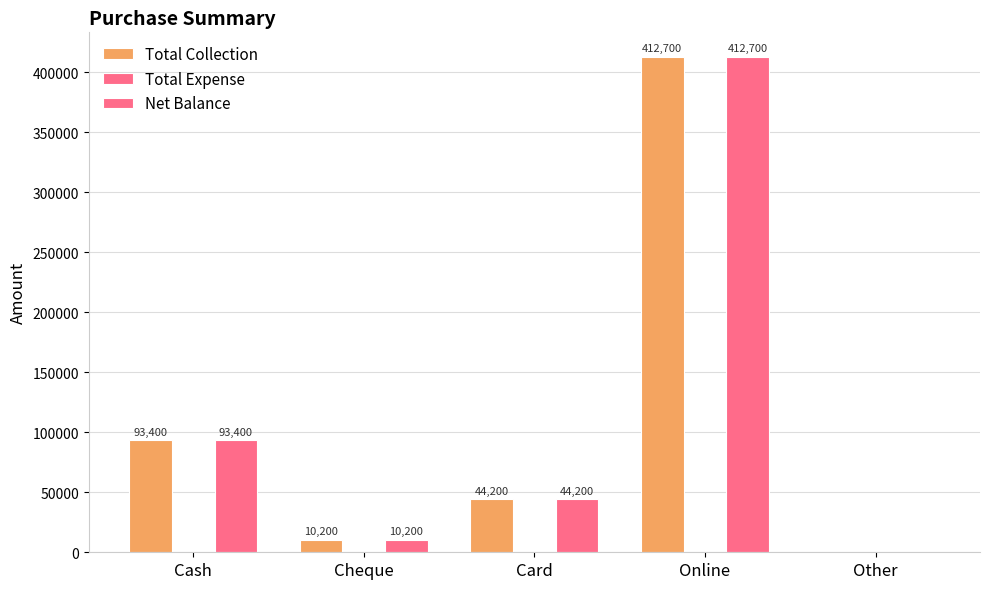

At which label does Net Balance first exceed 44200?

Cash